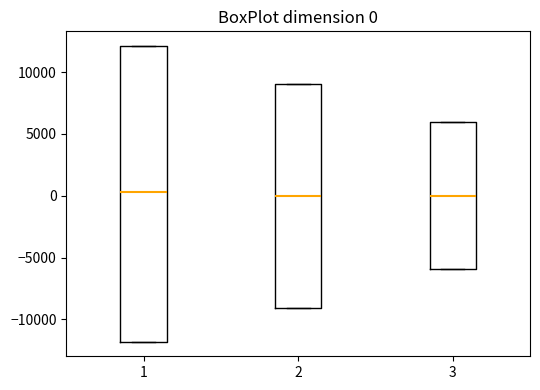

Comparing the boxes themselves (not the whiskers), which one is the tallest?

1